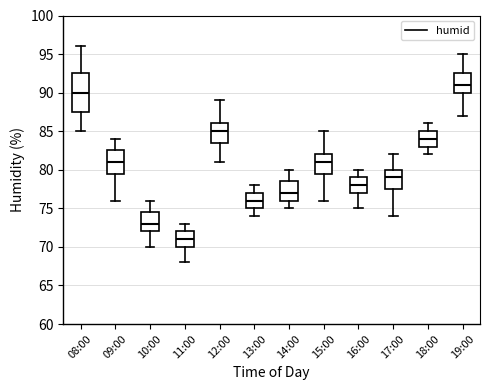

Reading left to right, transcribe this box plot: for each box, give where its median line is, the range the box spans, and where its two whiskers end, as read against the y-axis. The values are not printed on the chart, so give them approximately, as read against the axis.

08:00: median 90.0, box 87.5 to 92.5, whiskers 85.0 to 96.0
09:00: median 81.0, box 79.5 to 82.5, whiskers 76.0 to 84.0
10:00: median 73.0, box 72.0 to 74.5, whiskers 70.0 to 76.0
11:00: median 71.0, box 70.0 to 72.0, whiskers 68.0 to 73.0
12:00: median 85.0, box 83.5 to 86.0, whiskers 81.0 to 89.0
13:00: median 76.0, box 75.0 to 77.0, whiskers 74.0 to 78.0
14:00: median 77.0, box 76.0 to 78.5, whiskers 75.0 to 80.0
15:00: median 81.0, box 79.5 to 82.0, whiskers 76.0 to 85.0
16:00: median 78.0, box 77.0 to 79.0, whiskers 75.0 to 80.0
17:00: median 79.0, box 77.5 to 80.0, whiskers 74.0 to 82.0
18:00: median 84.0, box 83.0 to 85.0, whiskers 82.0 to 86.0
19:00: median 91.0, box 90.0 to 92.5, whiskers 87.0 to 95.0